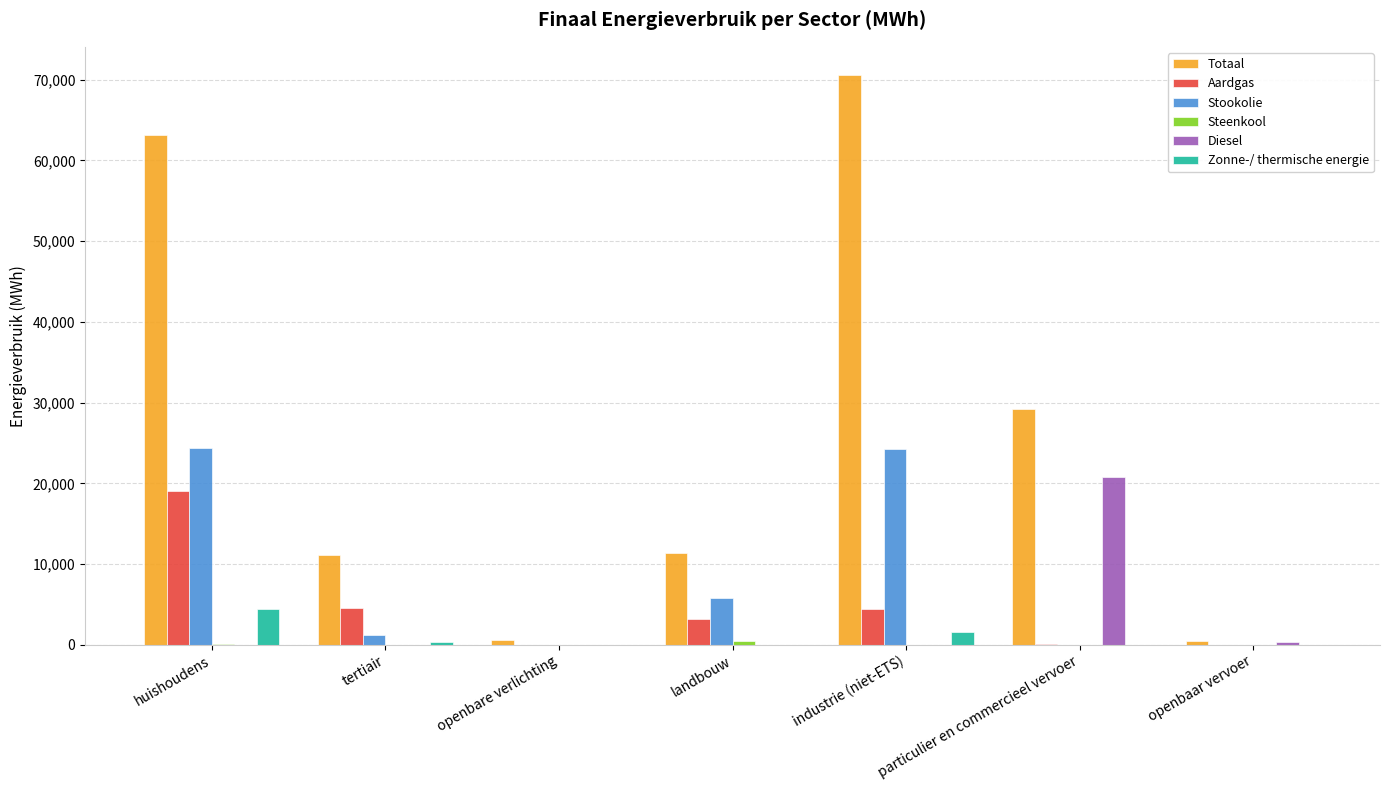

Does the chart contain stacked bars?

No